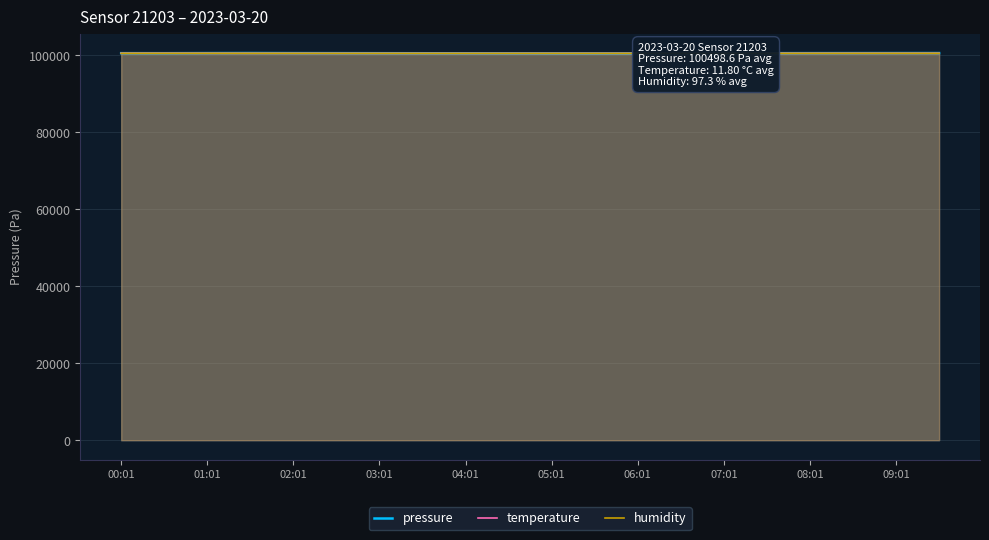

What is the smallest value displayed?

100448.0